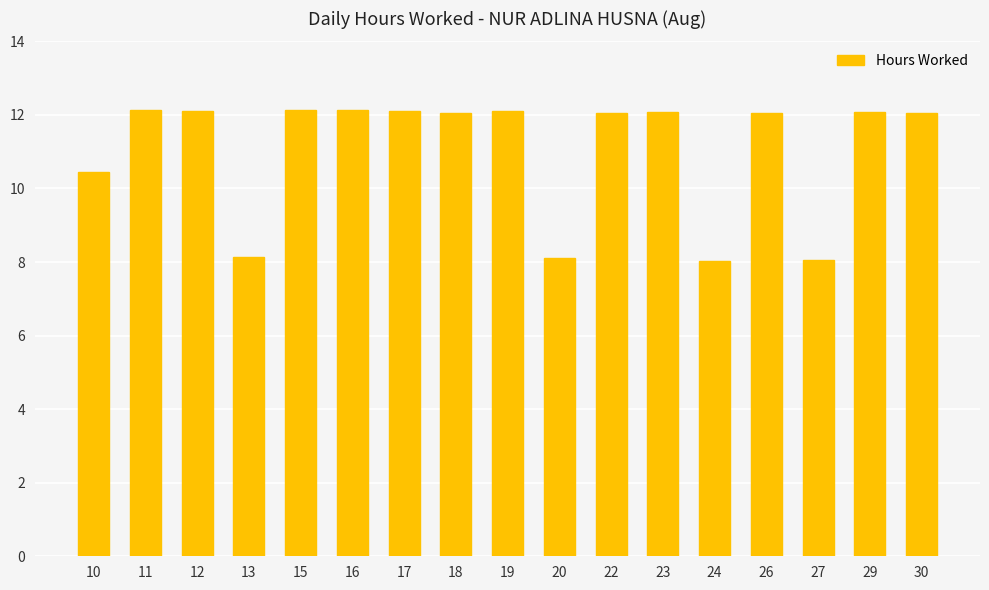

What is the difference between the maximum and minimum values?

4.1